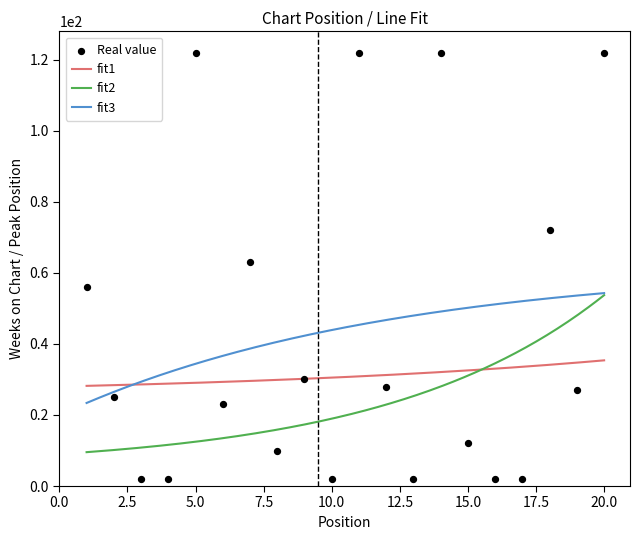

Approximately how many times larger is the value at 6 compared to 15?

1.9